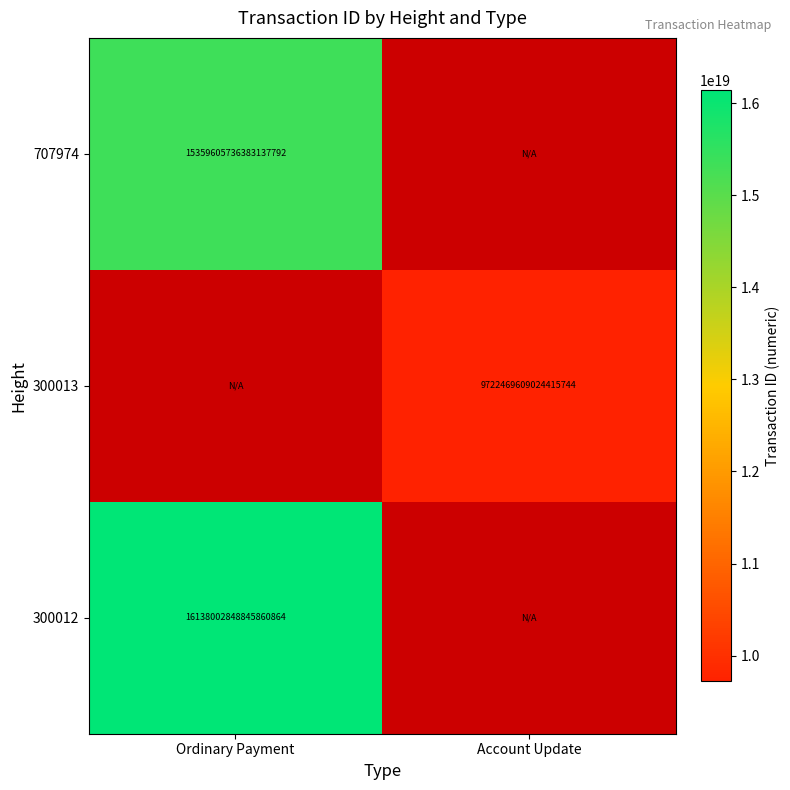

Is it true that 300012 equals 16138002848845860864 at Ordinary Payment?

True